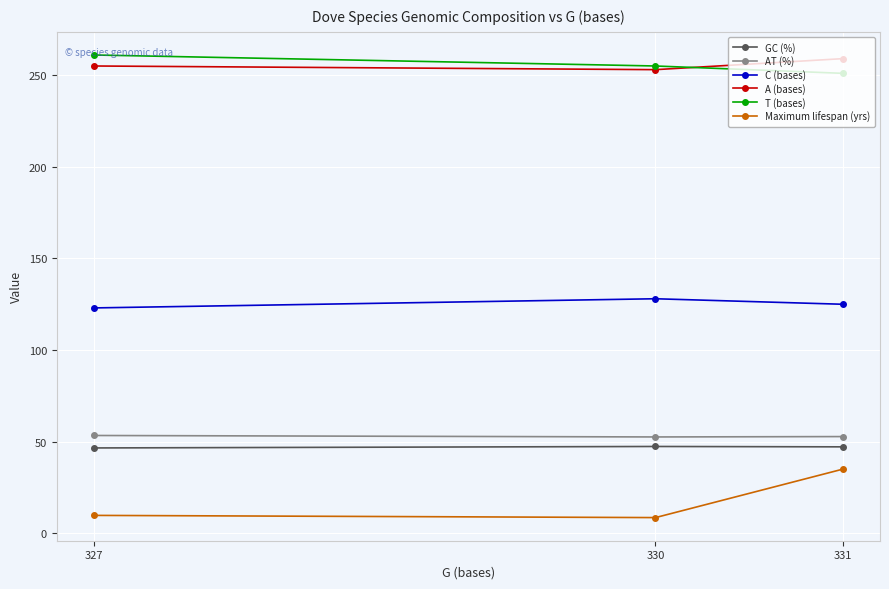

What is the value of the A (bases) point at the 3rd from the left?

259.0